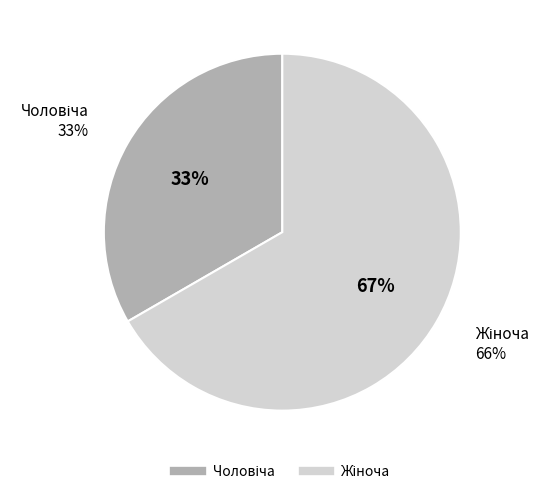

Is there any slice that represents more than half of the pie?

Yes